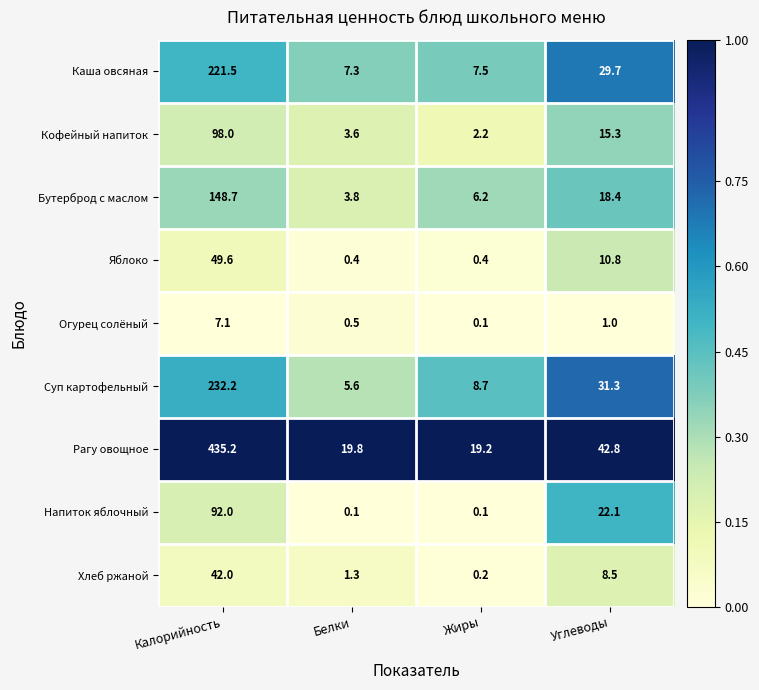

List the labels in order of Огурец солёный value, largest first.

Калорийность, Углеводы, Белки, Жиры